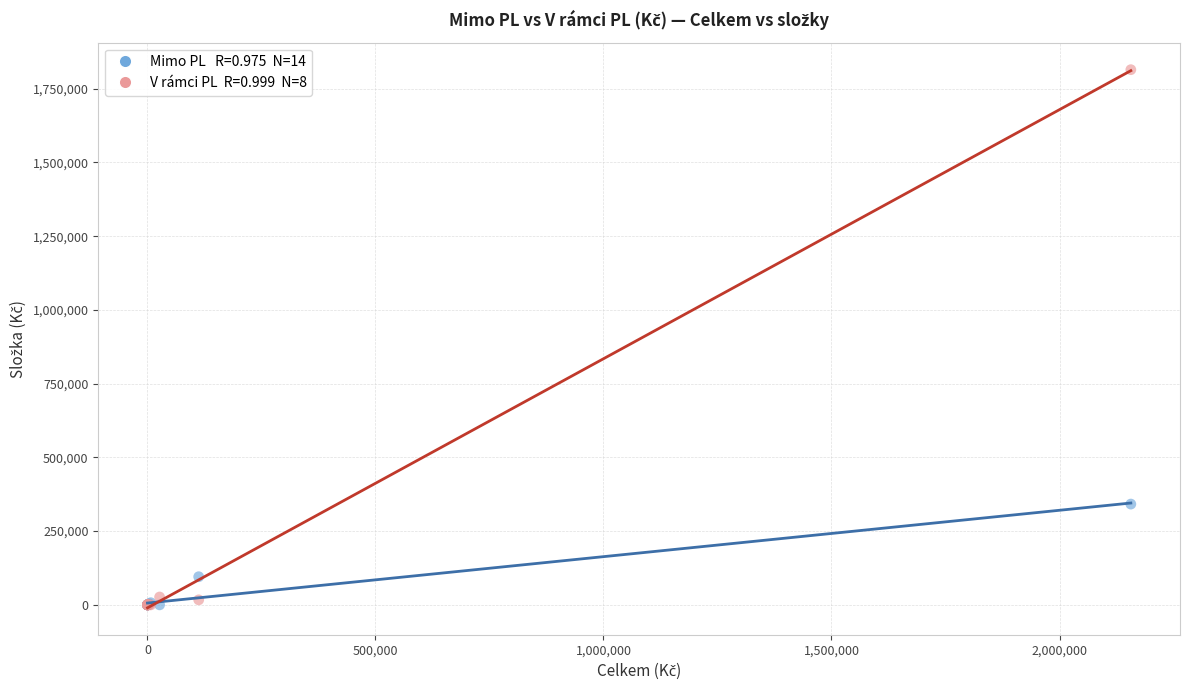

Across all series, what Y value is closest to 907332?

341732.5